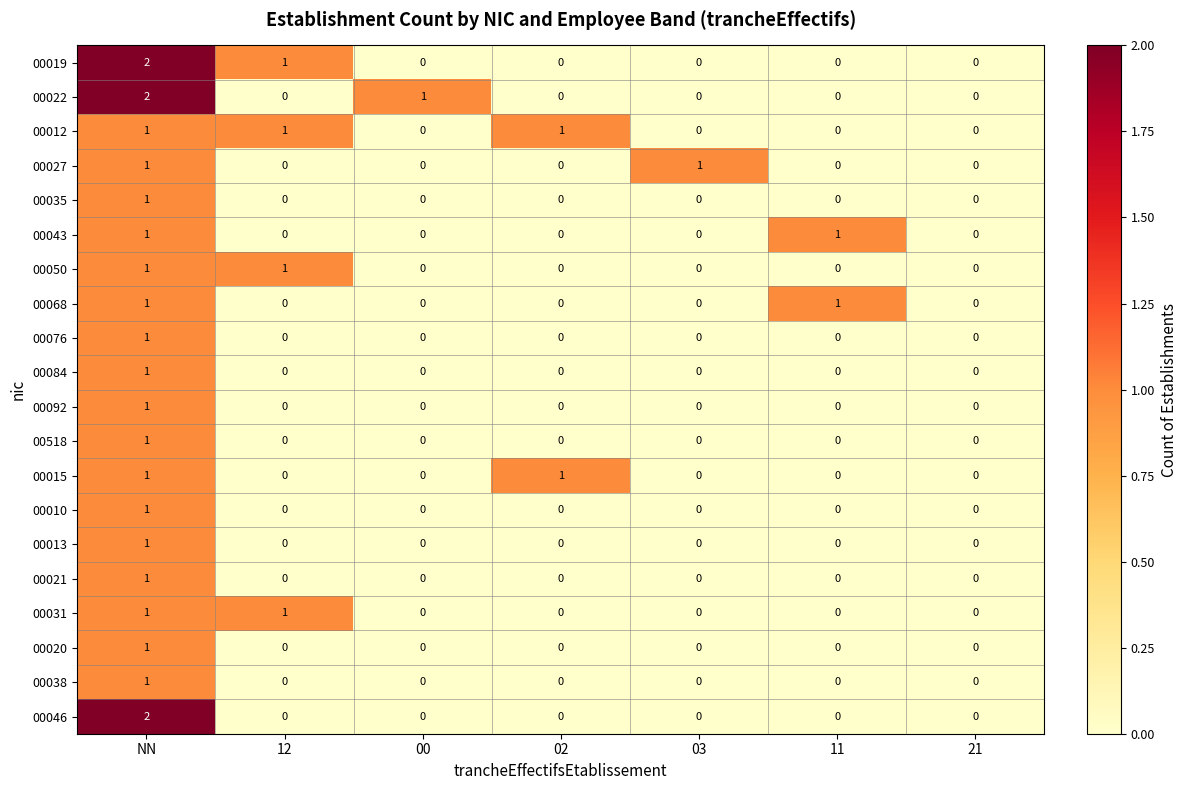

Which label corresponds to the largest value in the chart?

NN